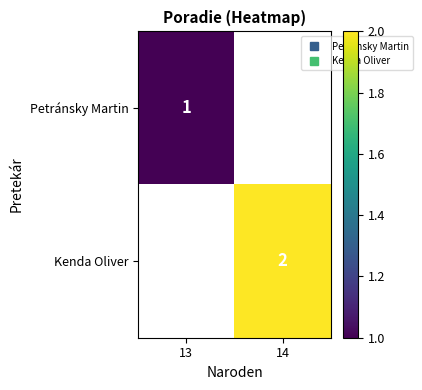

What is the approximate value of Kenda Oliver at 14?

2.0